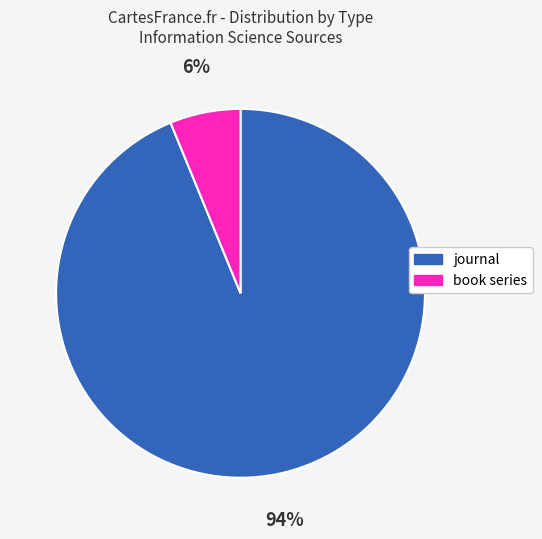

How many slices are in this pie chart?

2